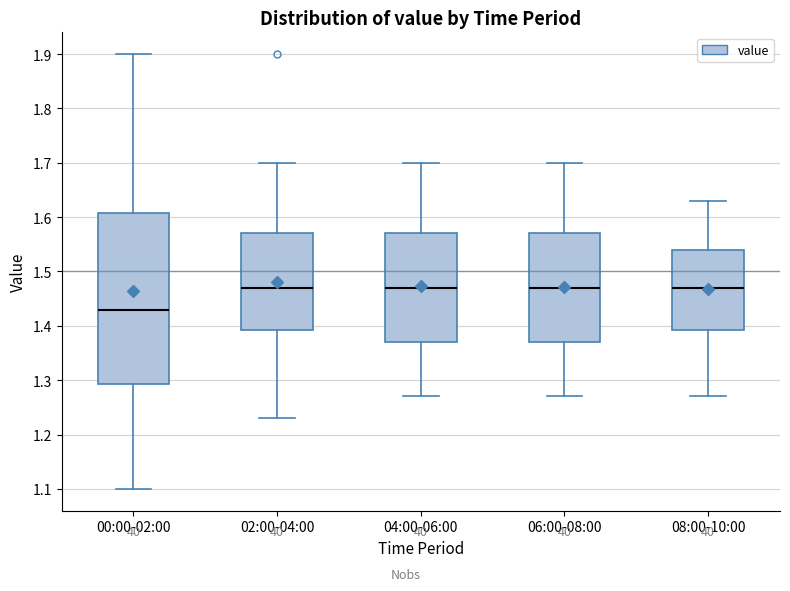

Where does the upper whisker of the box for 06:00-08:00 end on the y-axis? The values are not printed on the chart, so give them approximately, as read against the axis.

1.70